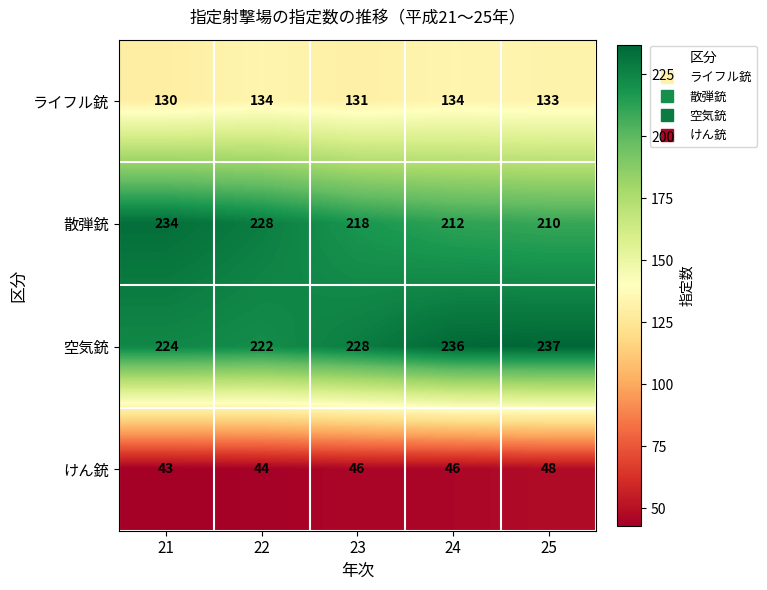

Reading left to right, what are all the values shown in this chart?

ライフル銃: 130	134	131	134	133
散弾銃: 234	228	218	212	210
空気銃: 224	222	228	236	237
けん銃: 43	44	46	46	48